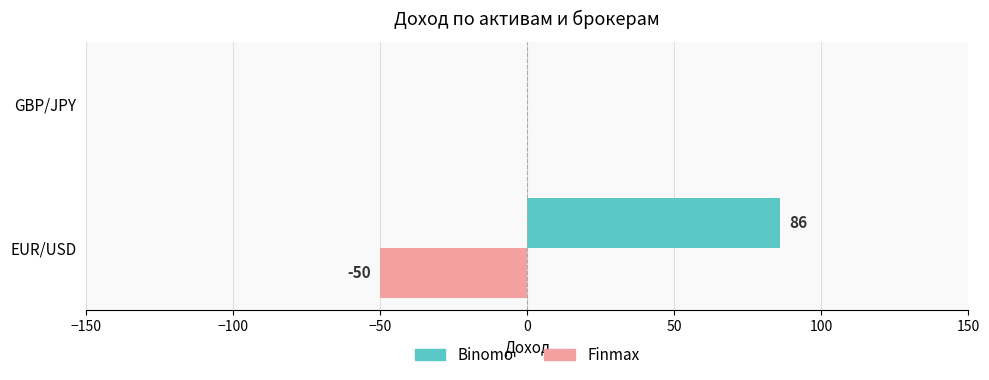

What is the sum of the Finmax values at EUR/USD and GBP/JPY?

-50